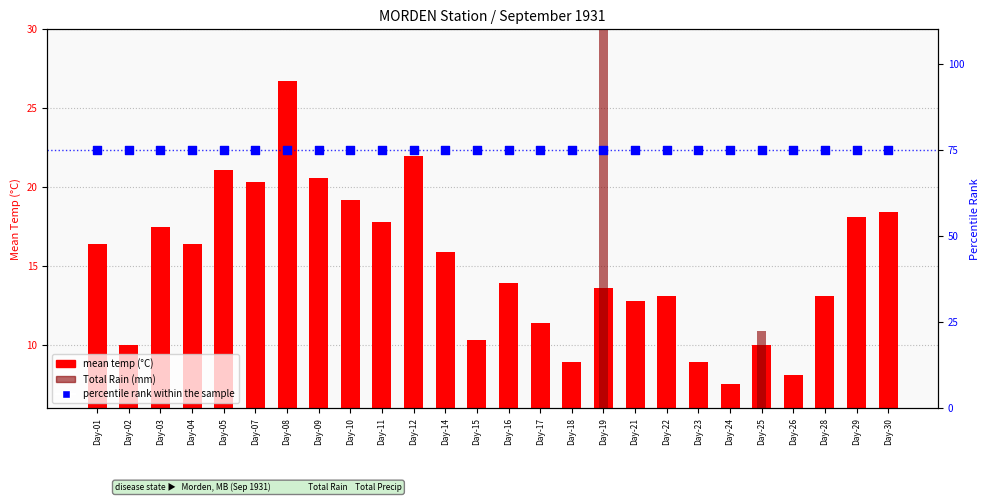

Which series has the largest total across all categories?

percentile rank within the sample